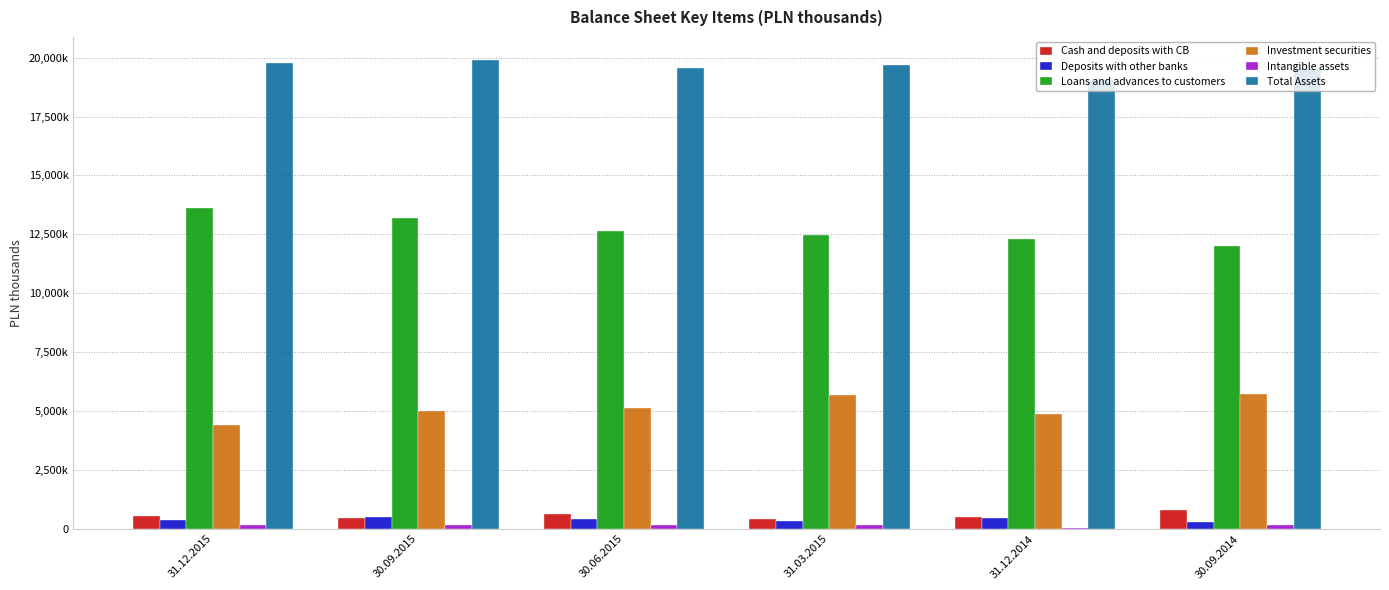

What is the value of the Total Assets bar at the 1st from the left?

19775570